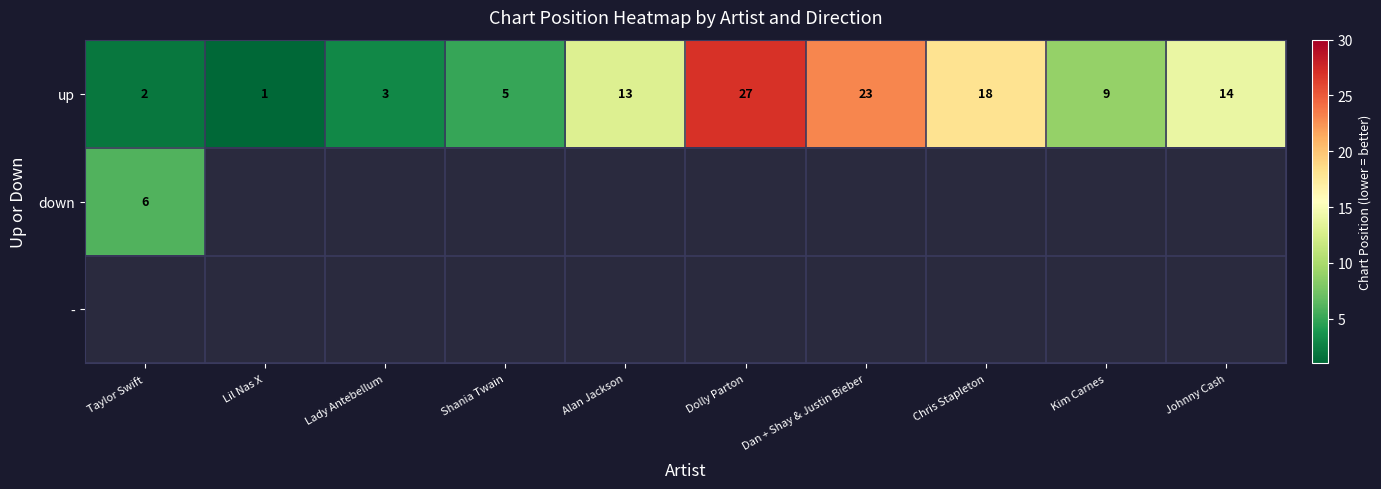

What is the sum of the up values at Lil Nas X and Chris Stapleton?

19